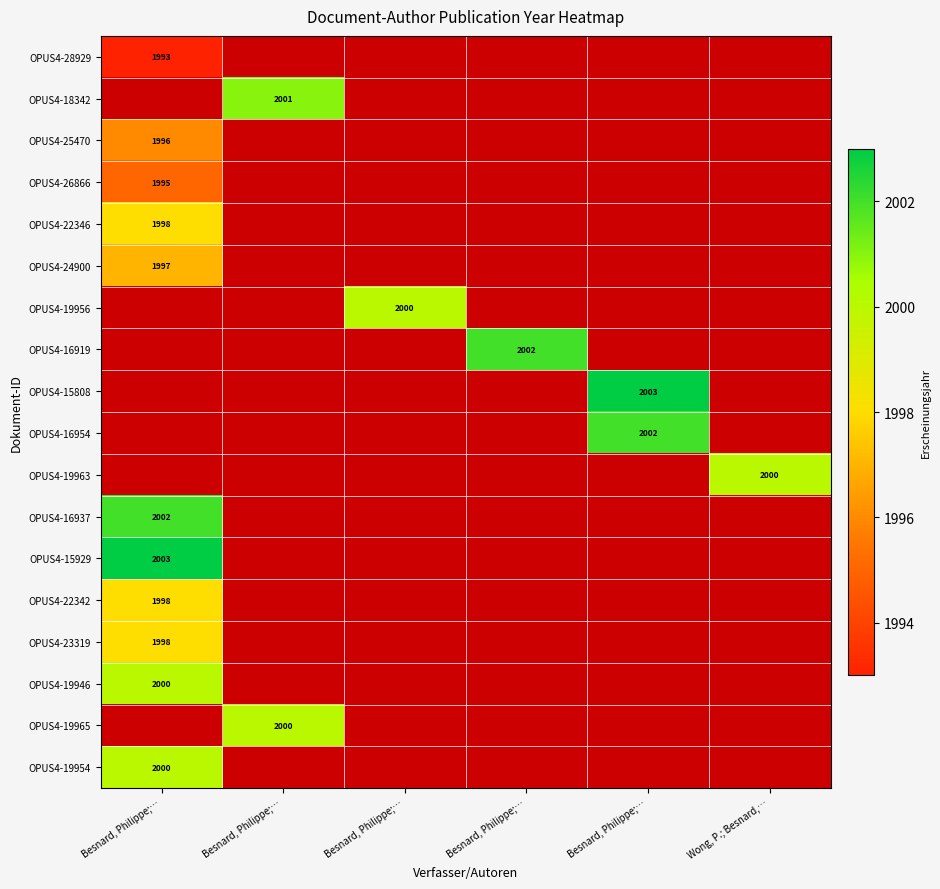

At which label is OPUS4-19954 closest to 2000?

Besnard, Philippe;…